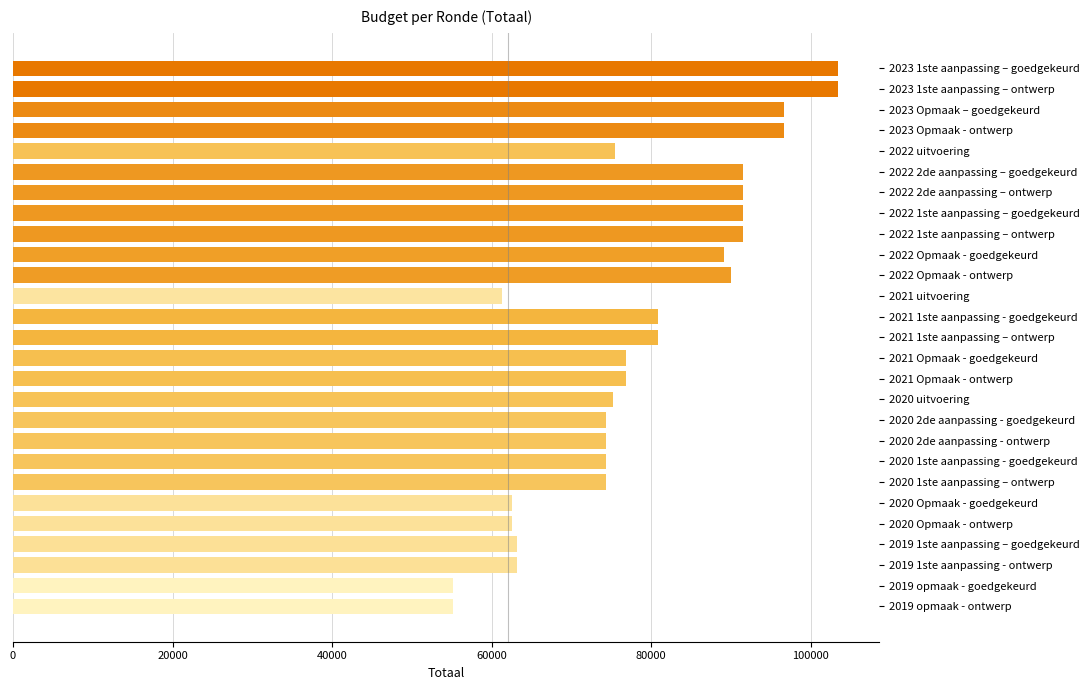

What is the value of the 21st bar from the top?

74322